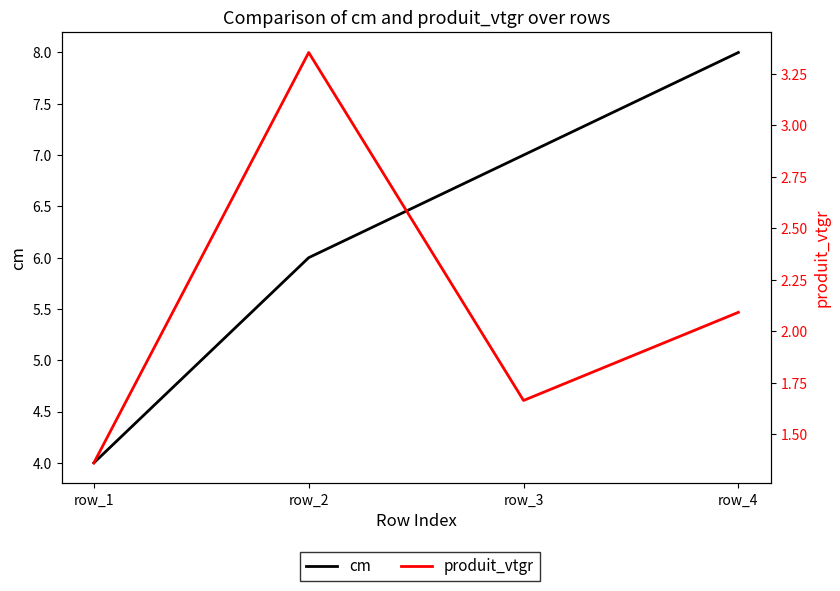

What is the value of the produit_vtgr point at the 2nd from the left?

3.4